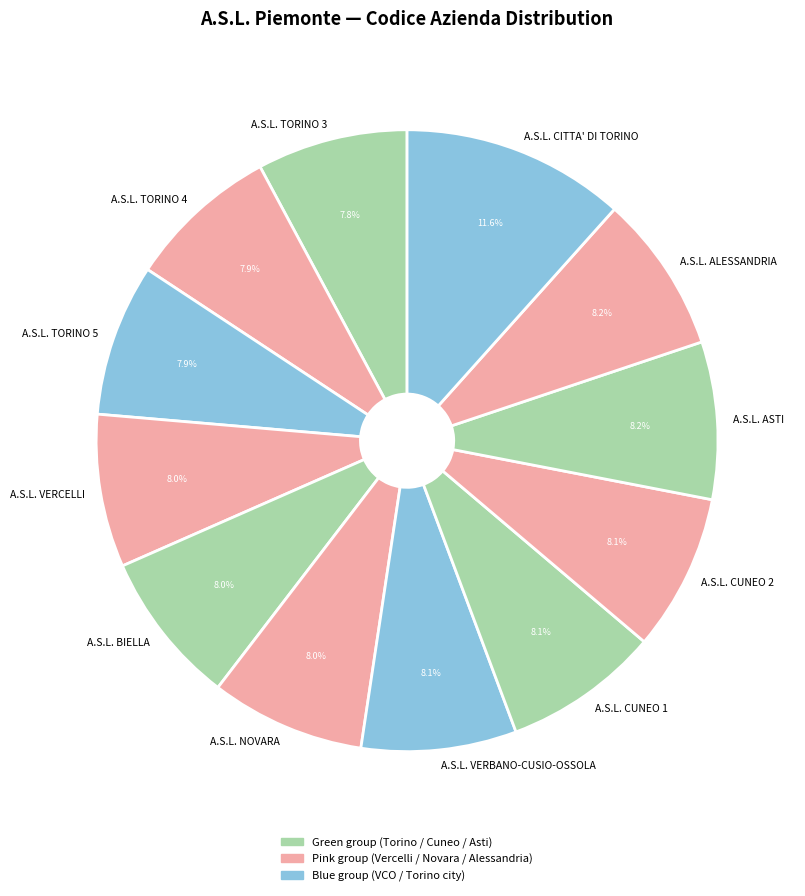

Is it true that A.S.L. CITTA' DI TORINO is 1% of the pie?

False